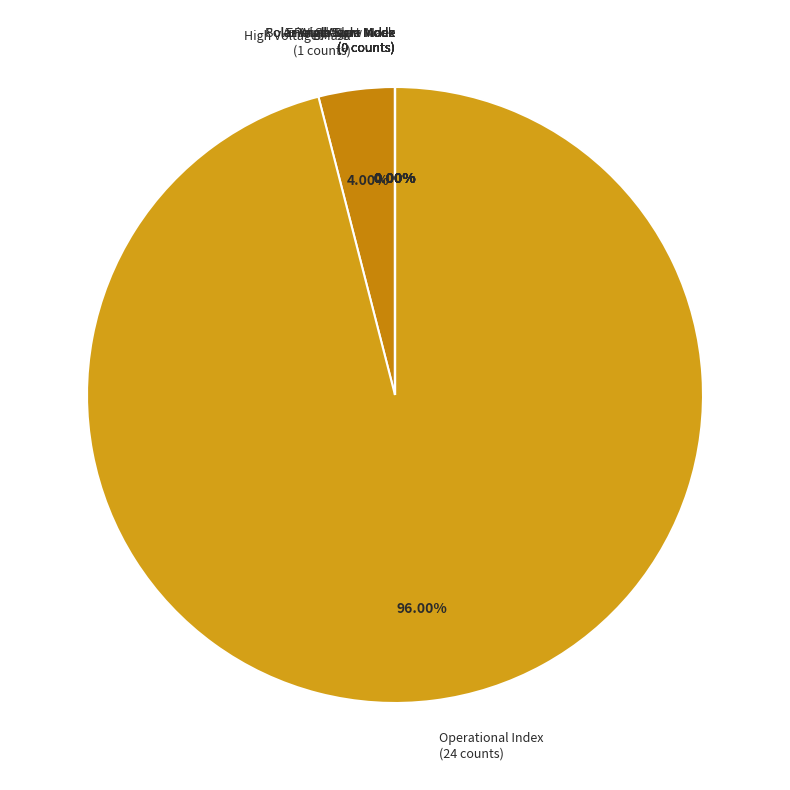

Does any single category account for the majority?

Yes